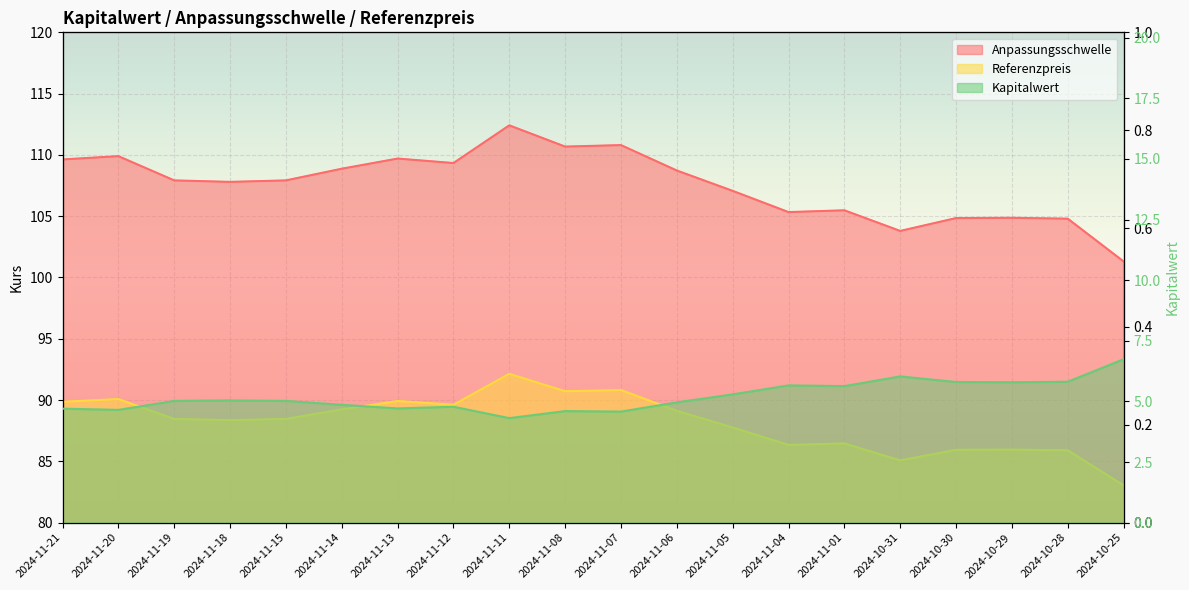

Where does the Kapitalwert series first go above 5?

2024-11-19